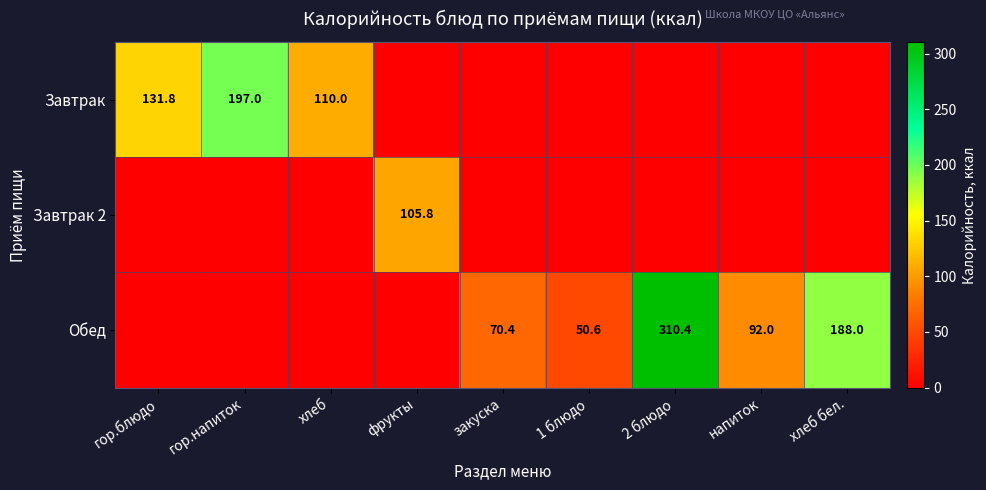

The Обед series shows 99.6 at закуска. True or false?

False